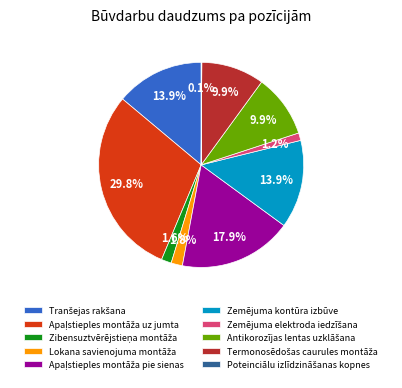

Is there any slice that represents more than half of the pie?

No